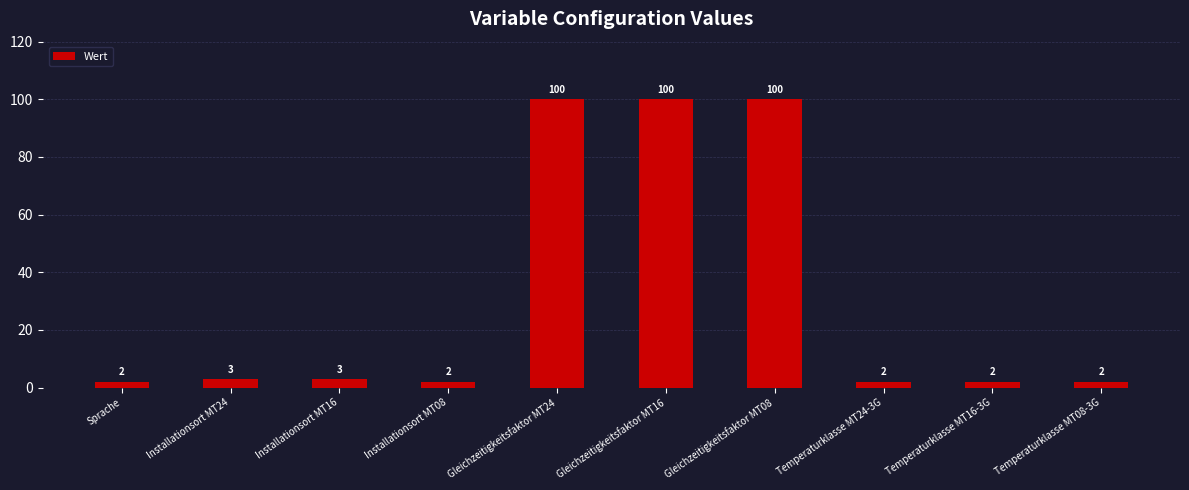

How many bars are there in total?

10